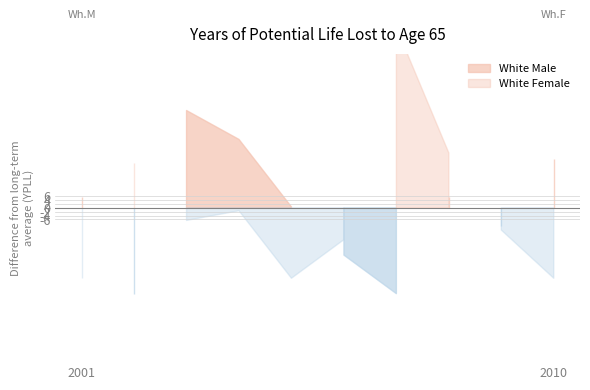

Rank the categories by White Female value from highest to lowest.

2007, 2008, 2002, 2004, 2003, 2009, 2006, 2001, 2005, 2010